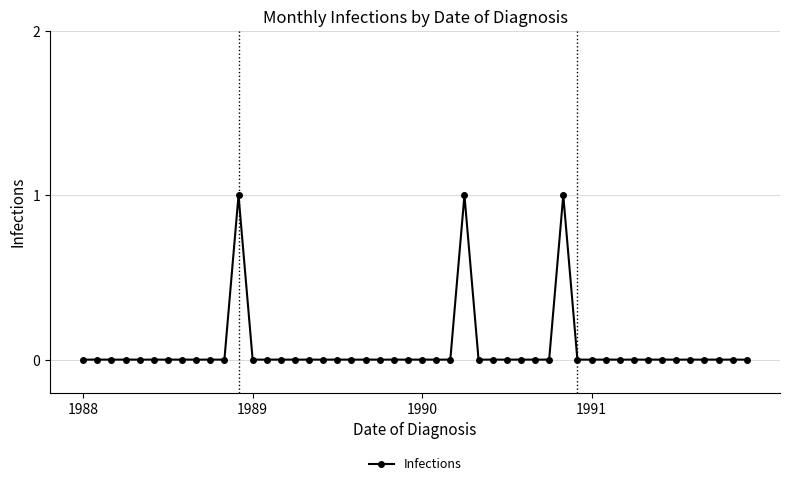

Count the number of data series in this chart.

1